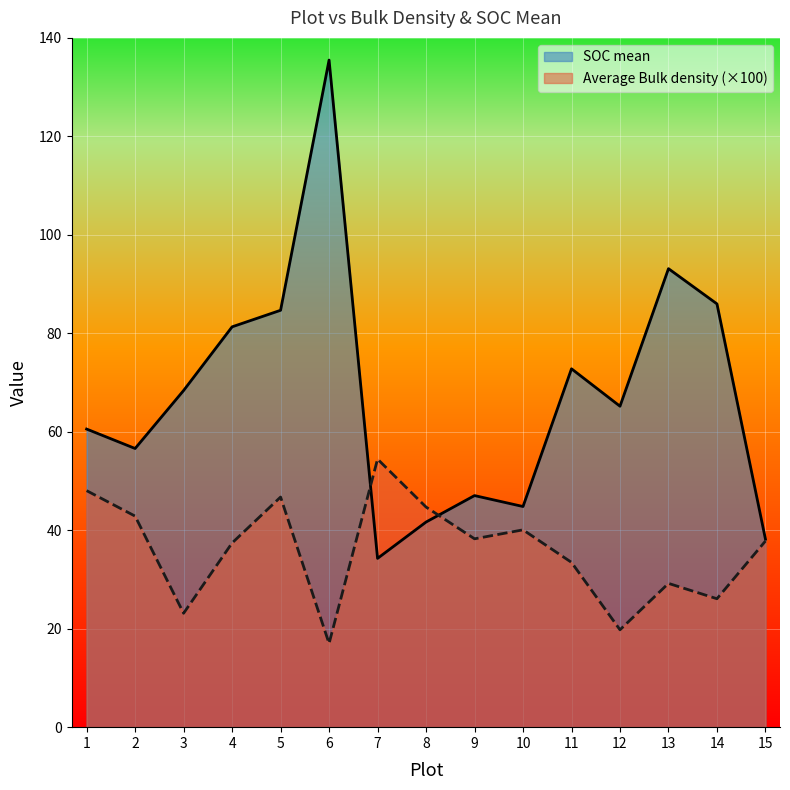

What is the average value of the Average Bulk density series?

35.9